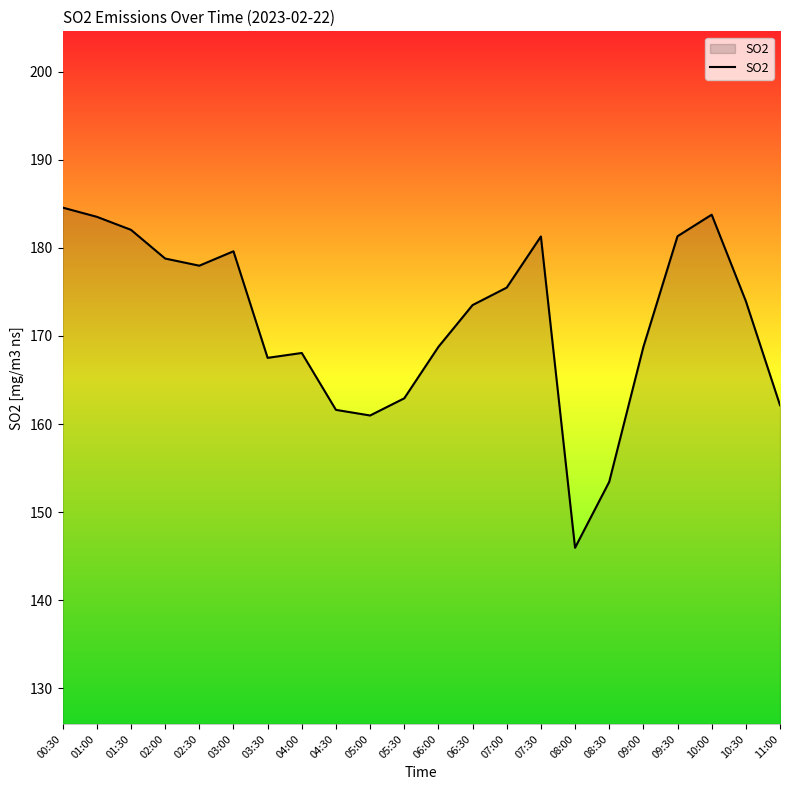

At which category does the chart reach its minimum across all series?

08:00